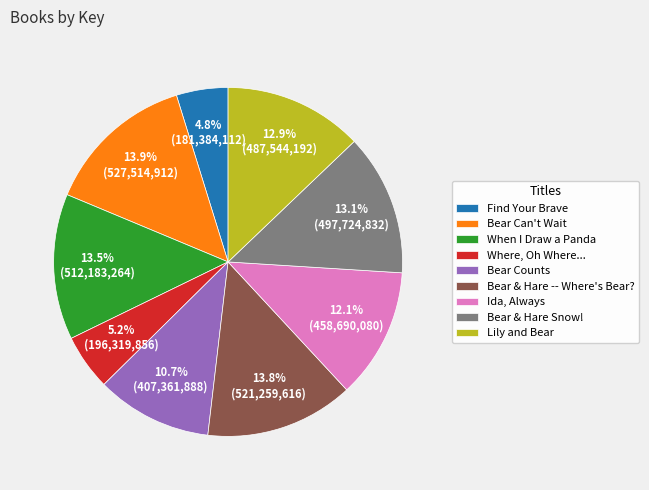

Which has a higher value, Bear & Hare Snow! or Bear Can't Wait?

Bear Can't Wait